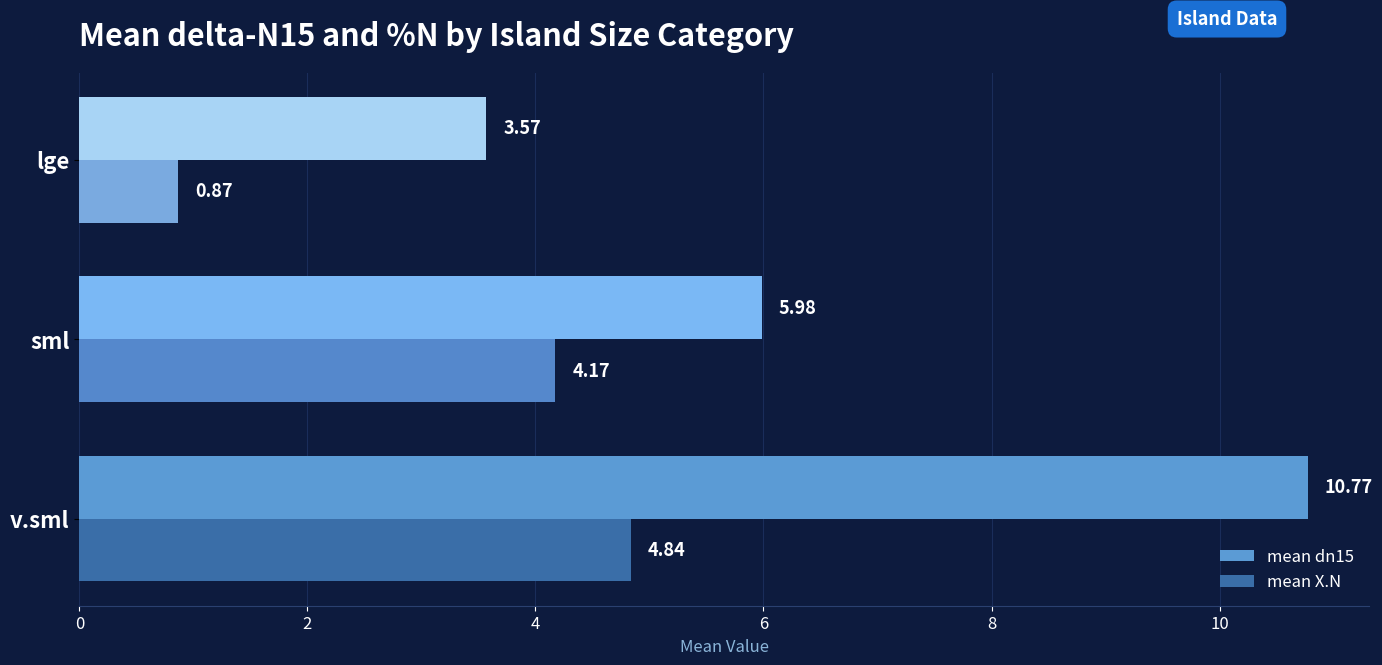

Is the value of mean X.N at lge greater than the value of mean dn15 at sml?

No